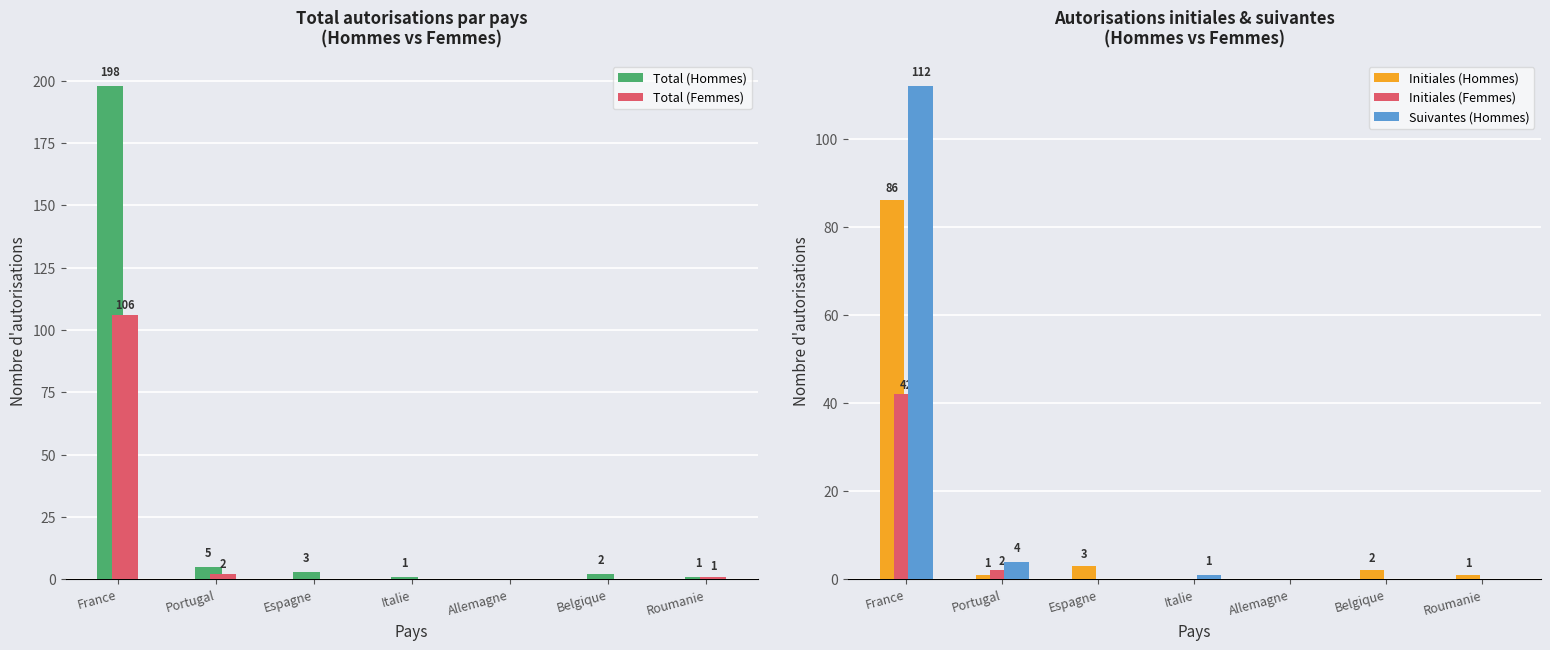

Which series has the largest range (max minus min)?

Total (Hommes)